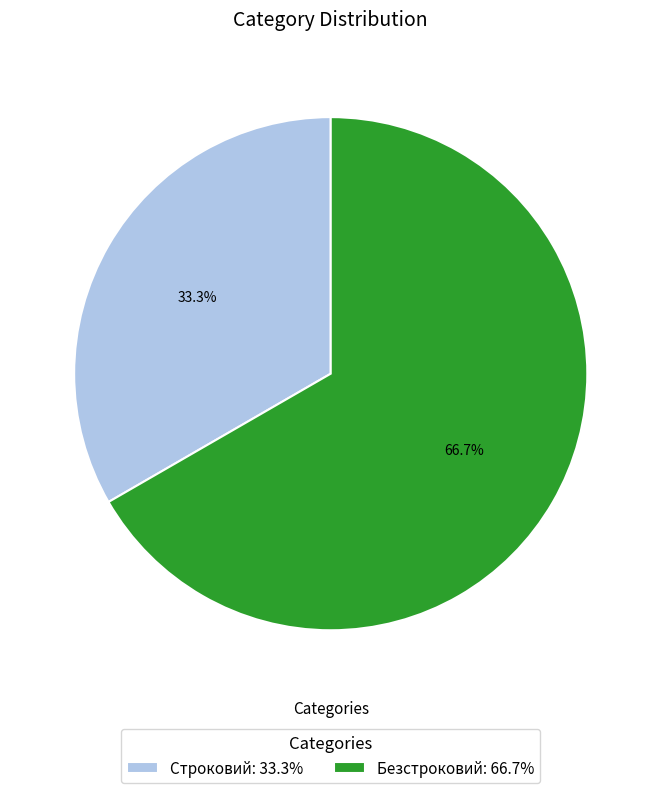

Combined, what portion of the pie is Безстроковий and Строковий?

100.0%